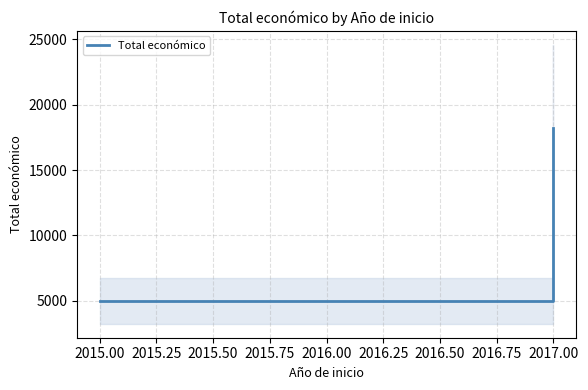

Between 2017.00 and 2015.00, which is larger?

2017.00